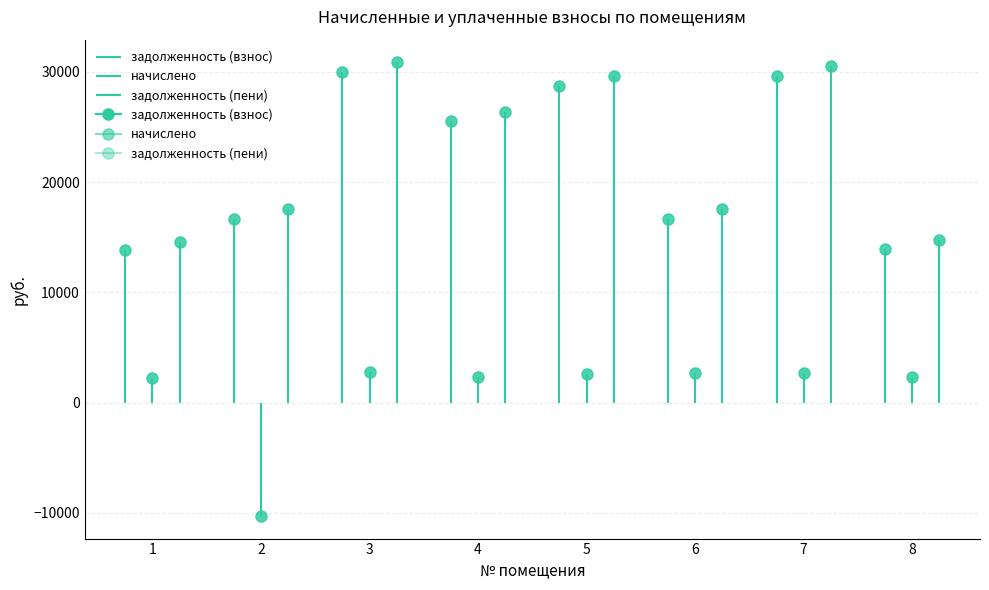

True or false: задолженность (взнос) and задолженность (пени) cross at least once.

False